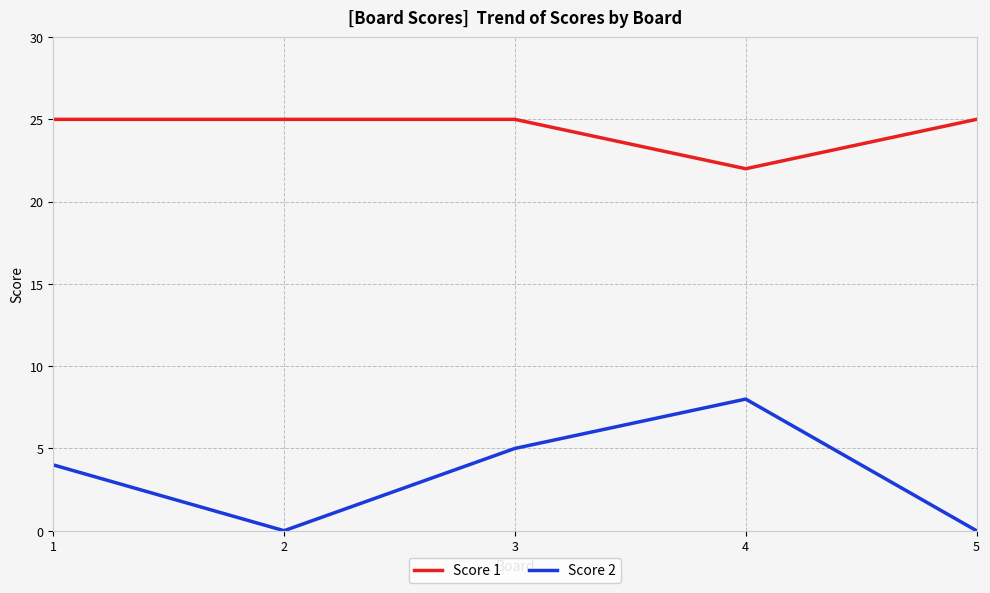

Between 1 and 2, which series saw the biggest shift?

Score 2